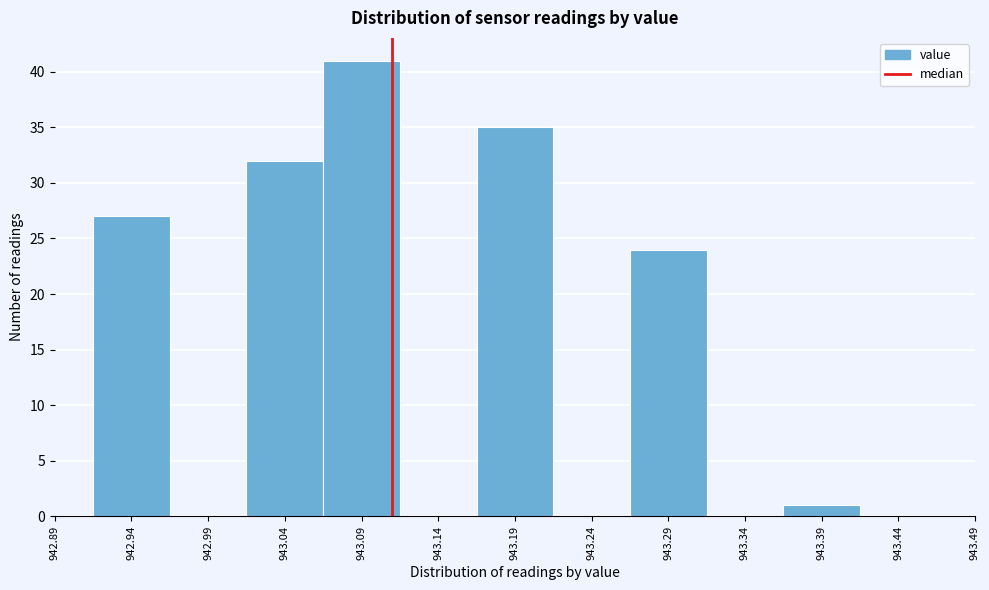

How tall is the bar that spans 943.015 to 943.065 on the x-axis? The values are not printed on the chart, so give them approximately, as read against the axis.

32